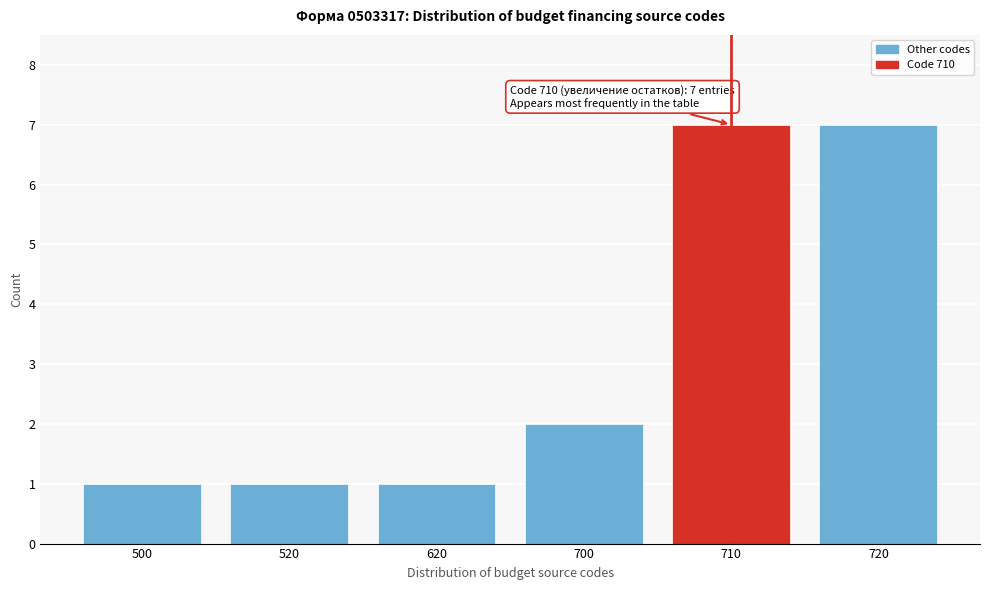

Reading right to left, extract all data points from this chart.

7	7	2	1	1	1